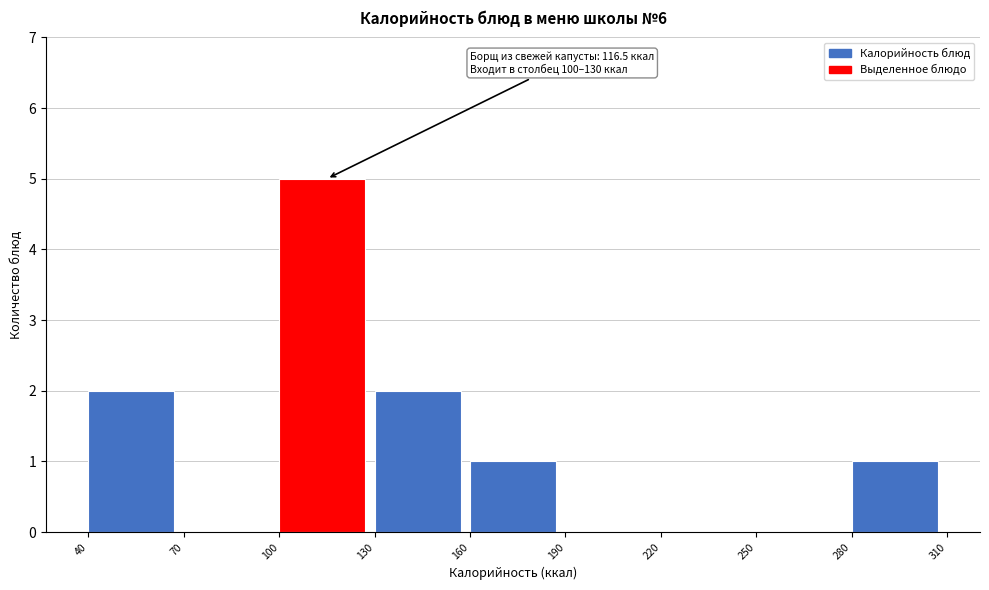

Which range on the x-axis has the tallest bar?

100 to 130